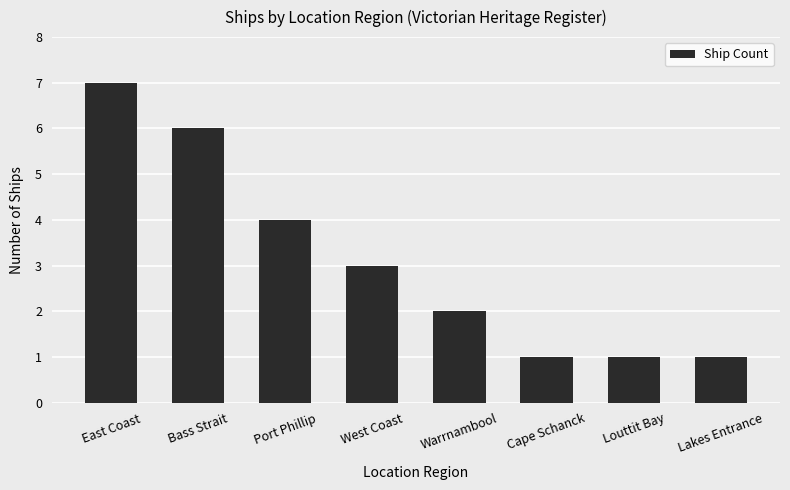

What is the maximum value shown in the chart?

7